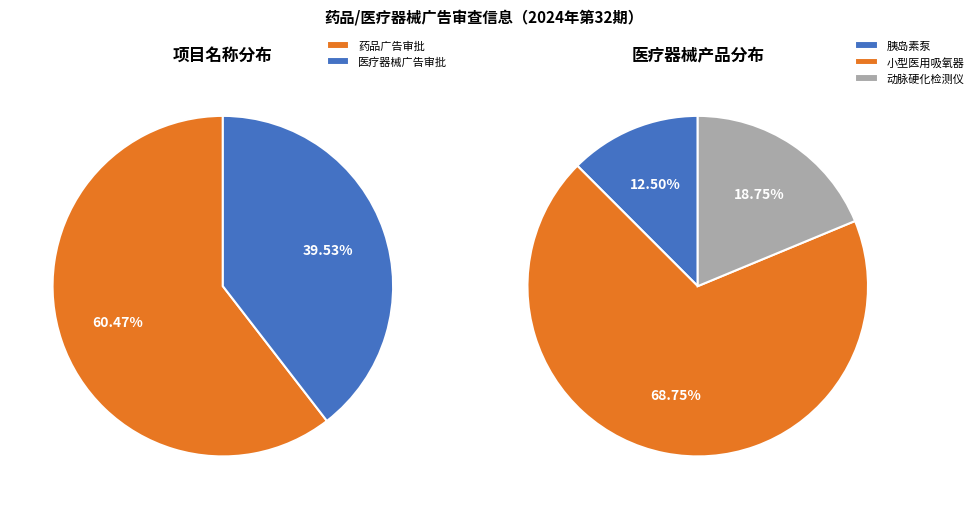

Is it true that 医疗器械广告审批 is 40% of the pie?

True